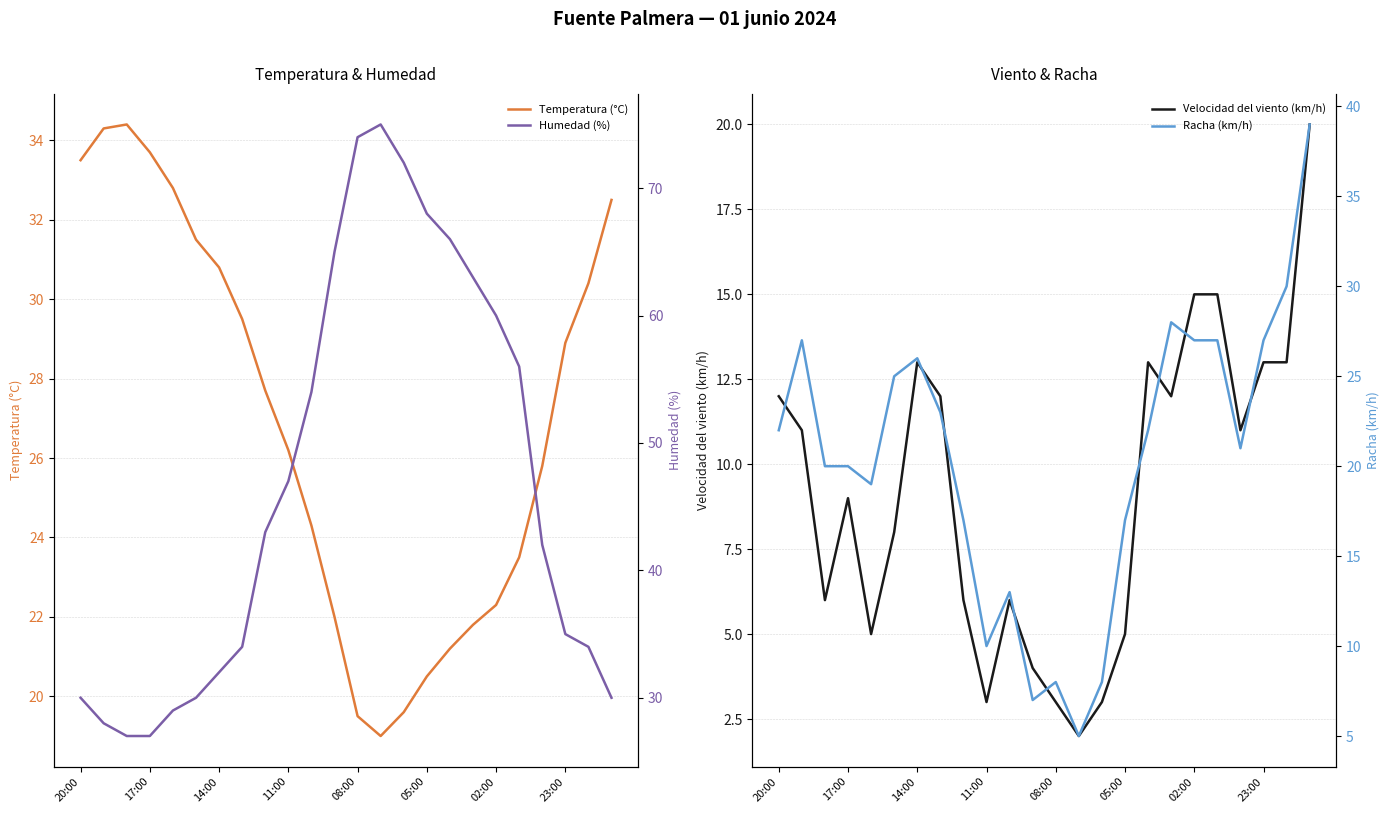

What is the lowest value of the Humedad (%) series?

27.0